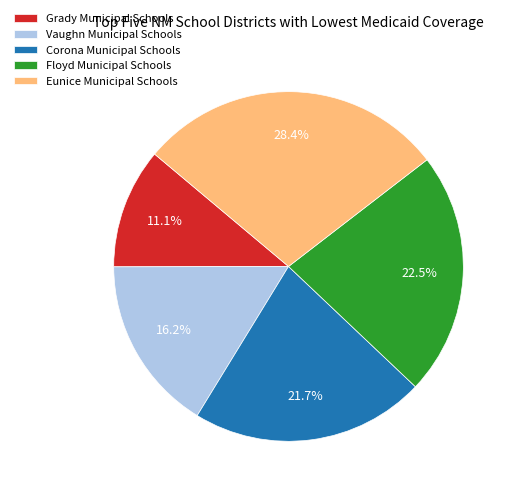

Count the number of slices in the pie.

5